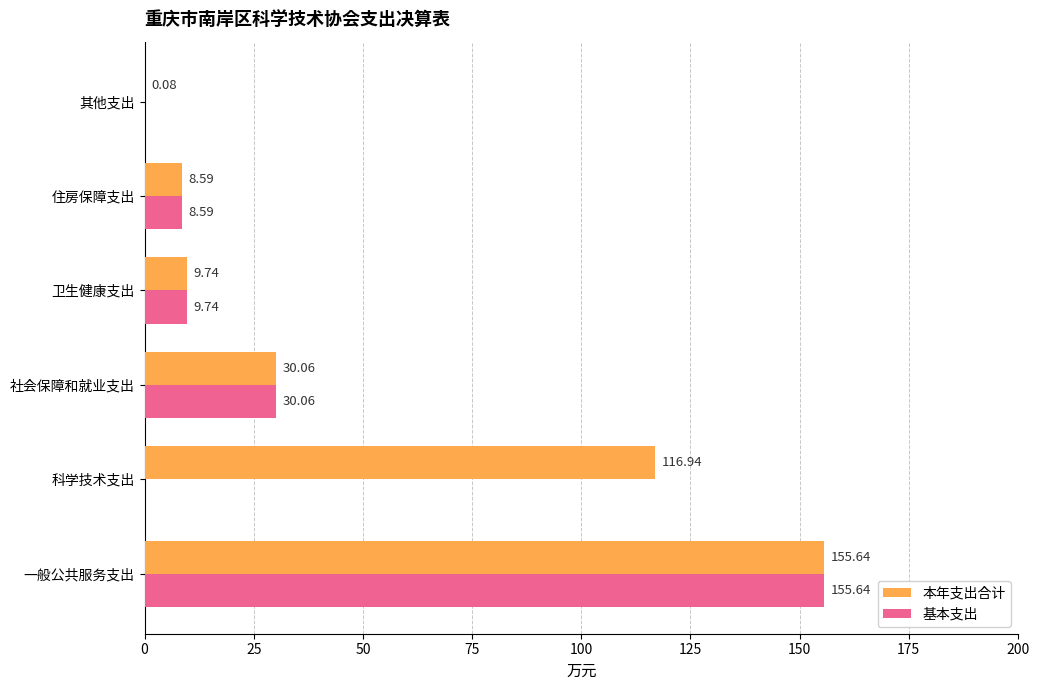

Where is 本年支出合计 nearest to the value 77?

科学技术支出